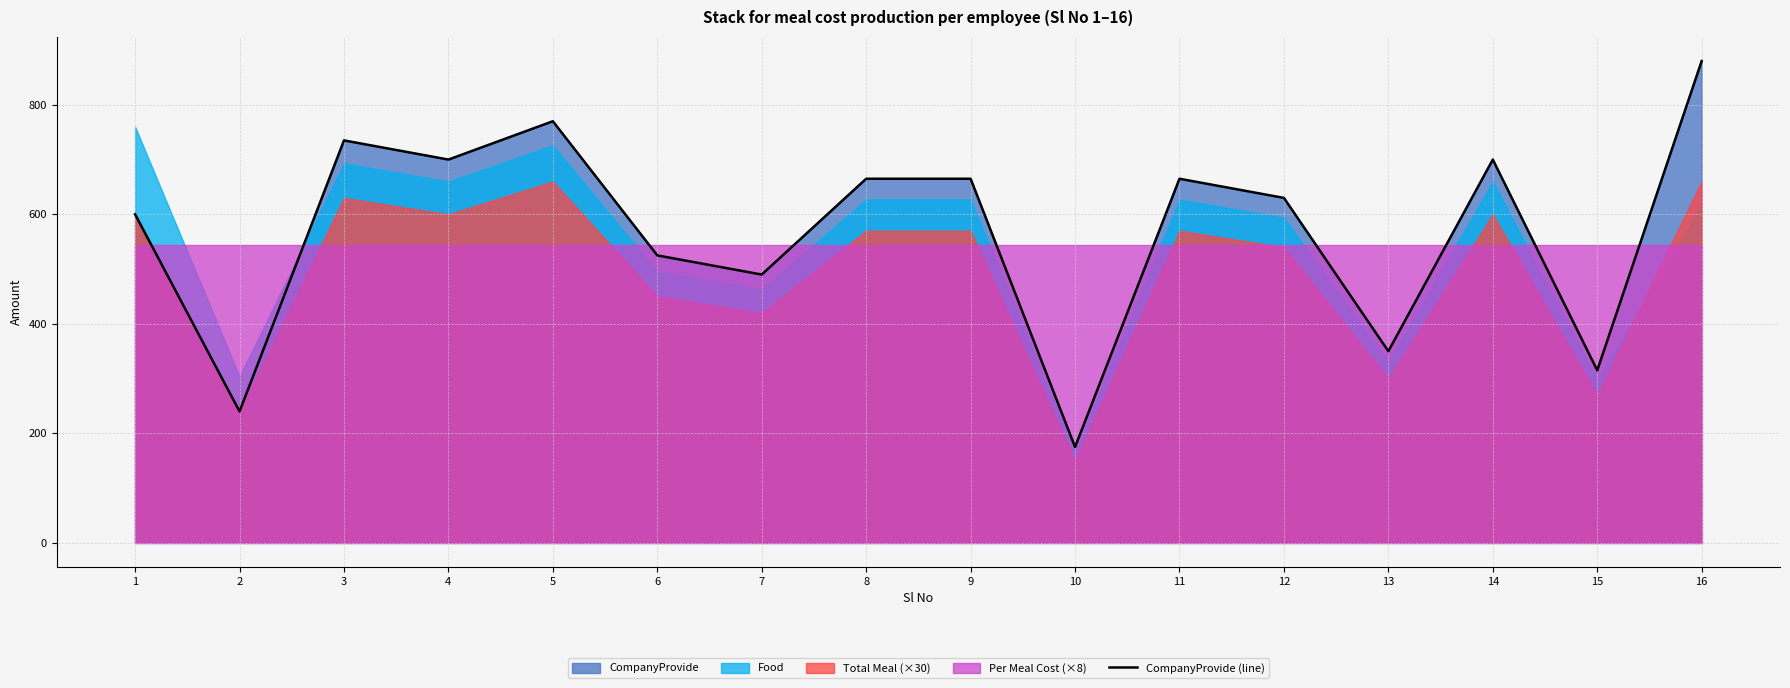

How many interior local peaks (higher than both neighbors) does the data have?

4